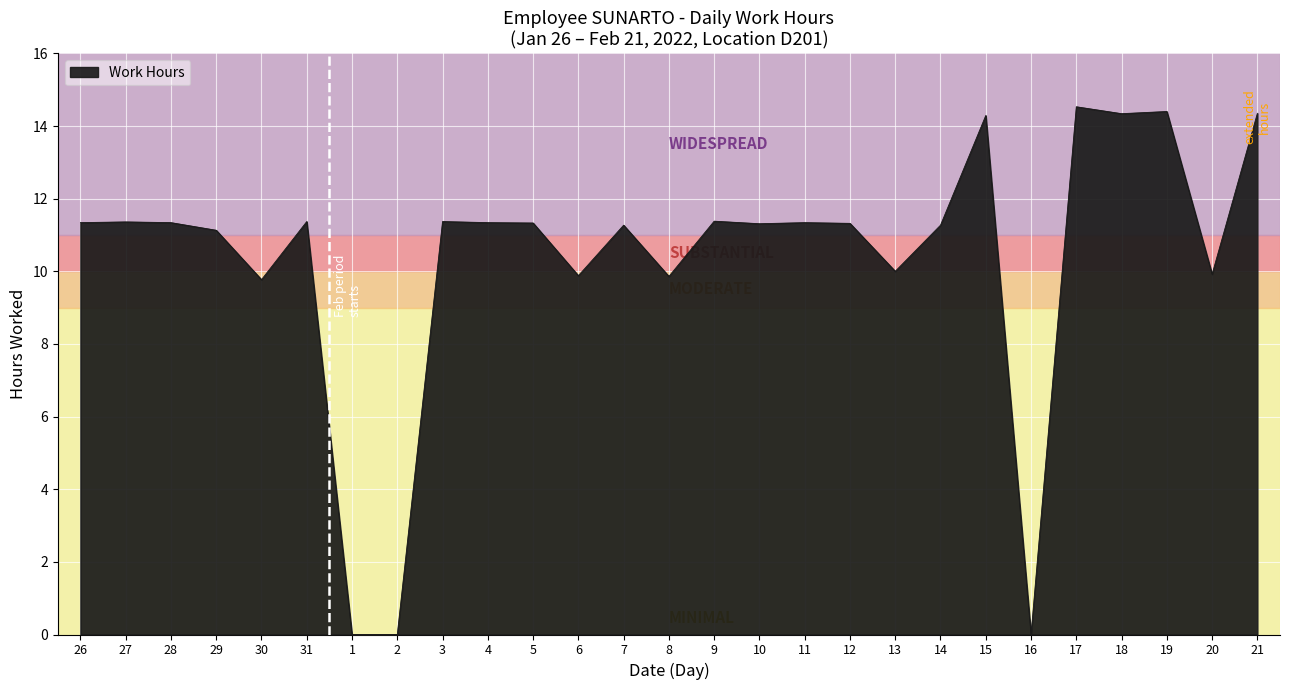

Approximately how many times larger is the value at 20 compared to 21?

0.7